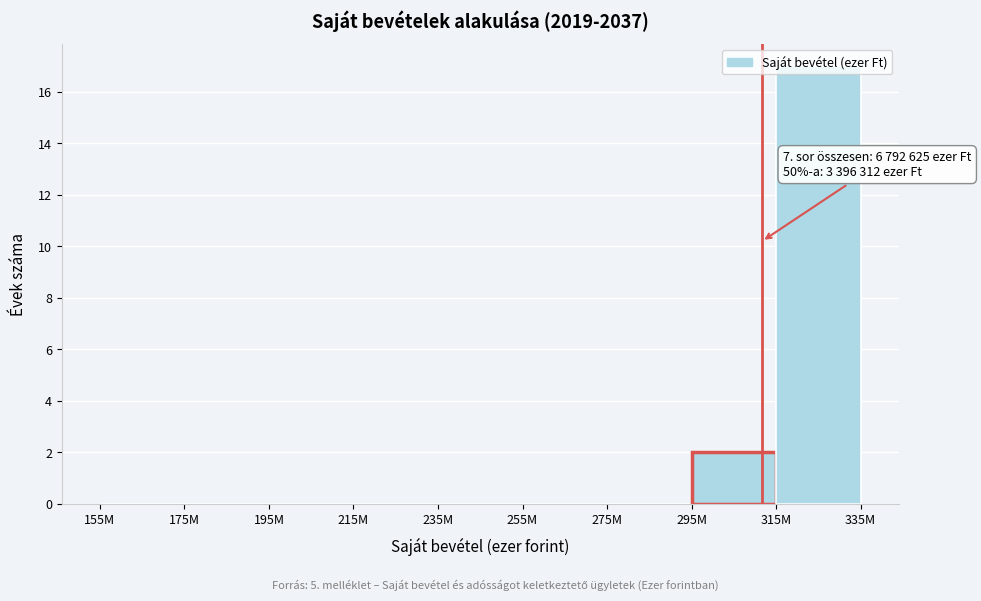

What is the change in value from 195M to 295M?

+2